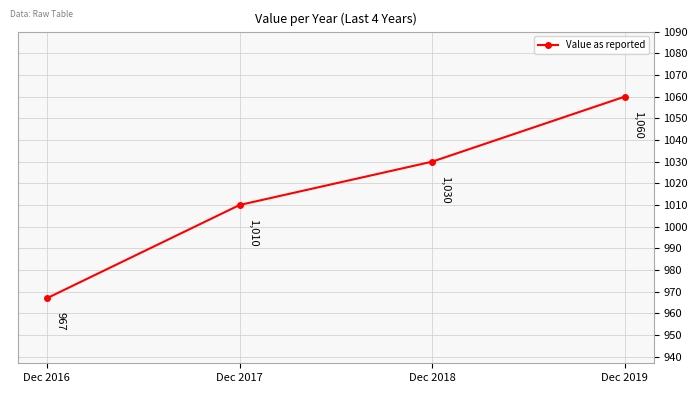

The chart shows a value of 1794 at Dec 2018. True or false?

False